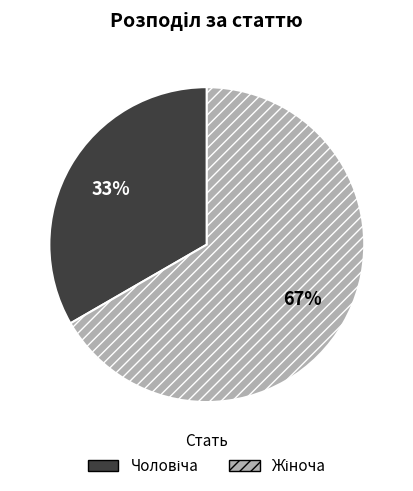

To the nearest percent, what is the average slice percentage?

50%